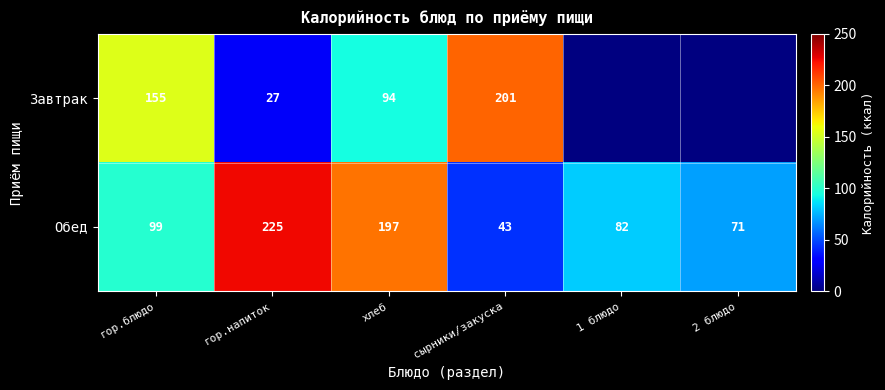

The value of Обед at 1 блюдо is 39. True or false?

False